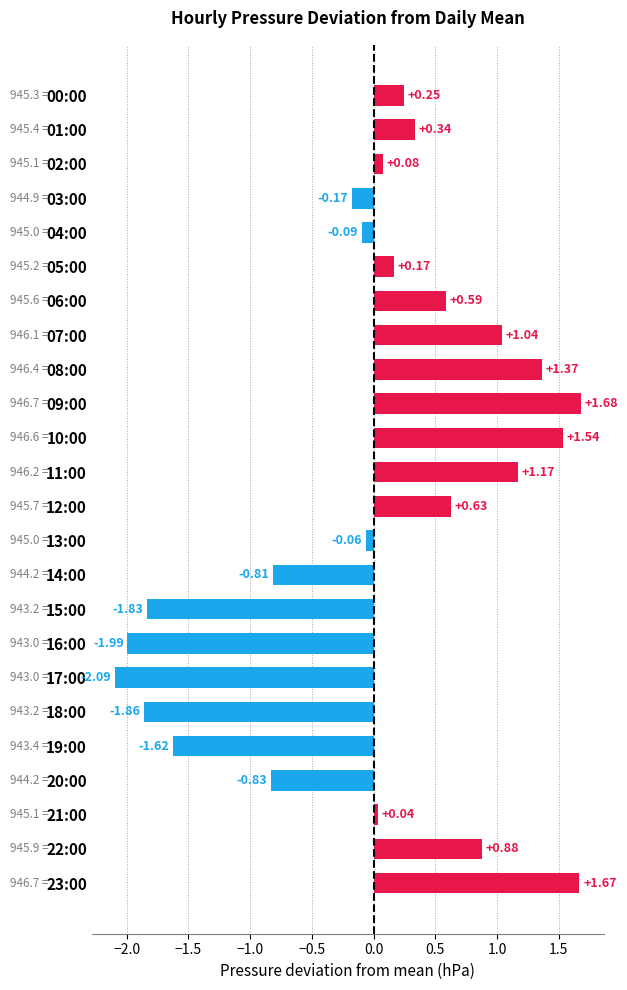

Count the number of categories in the chart.

24